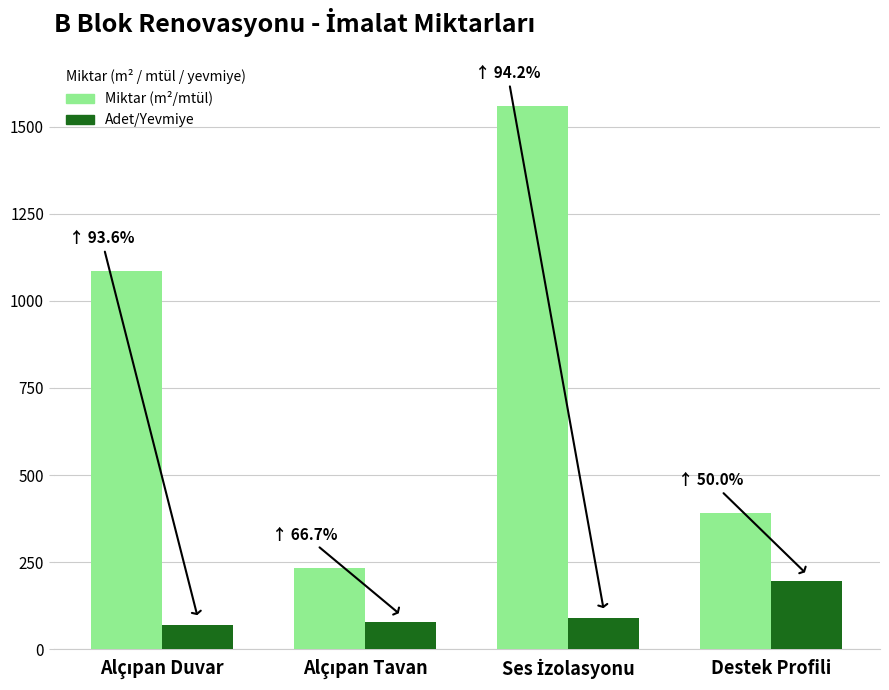

What is the smallest value displayed?

70.0